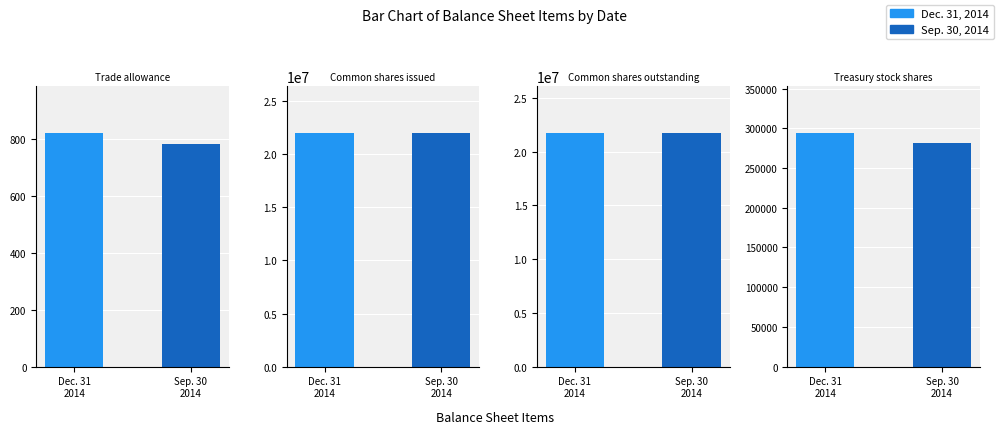

Which label corresponds to the smallest value in the chart?

Trade allowance